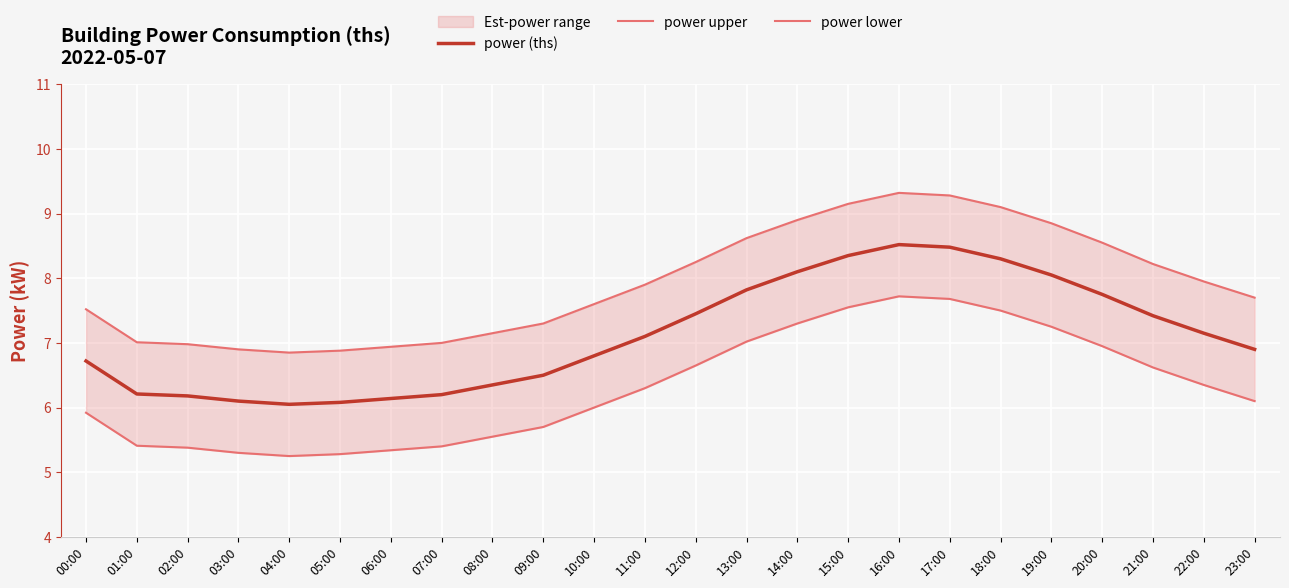

Between 08:00 and 20:00, which series saw the biggest shift?

power (ths)